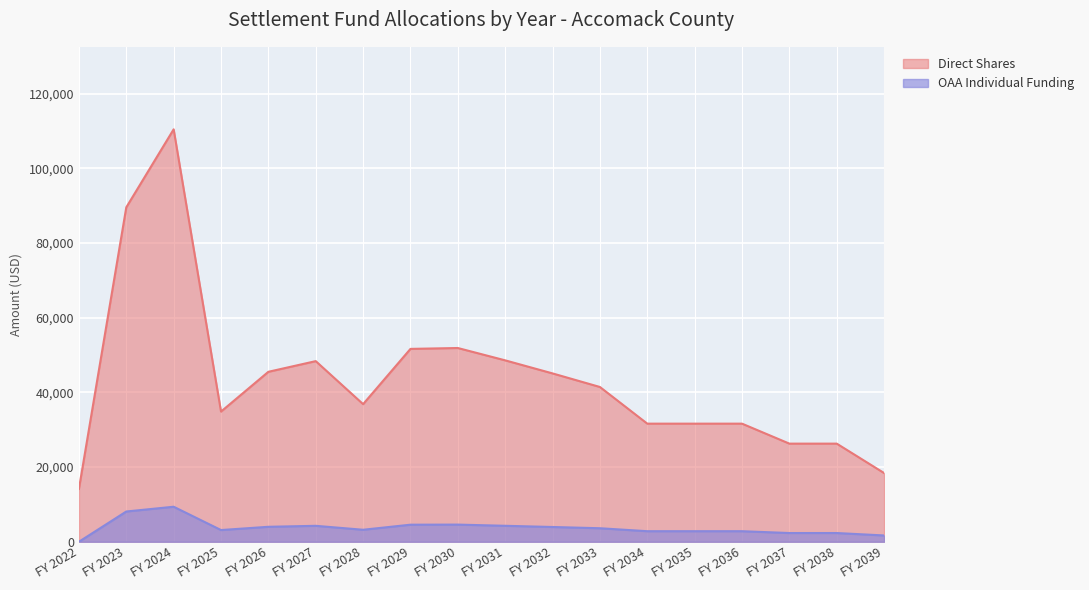

The value of OAA Individual Funding at FY 2037 is 2337.3. True or false?

True